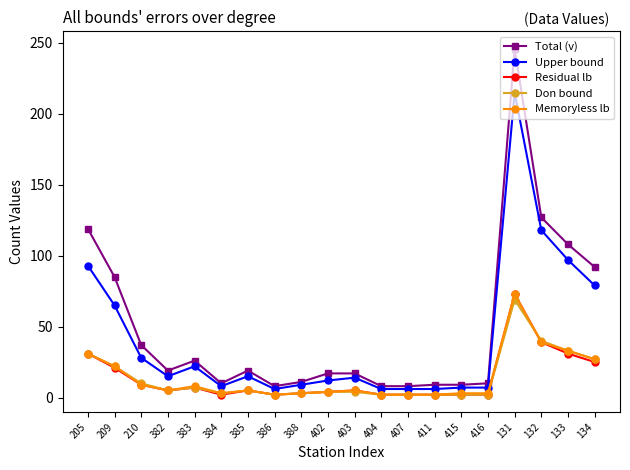

Which series has the widest spread of values?

Total (v)